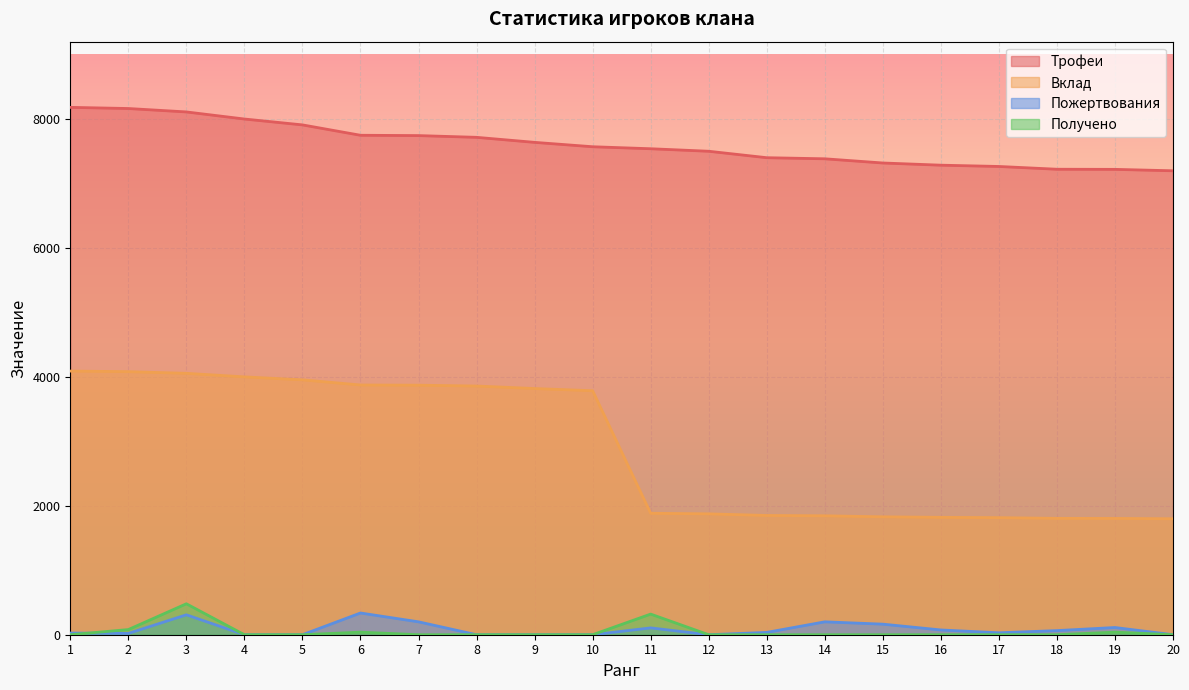

List the series in order of their peak value, highest first.

Трофеи, Вклад, Получено, Пожертвования